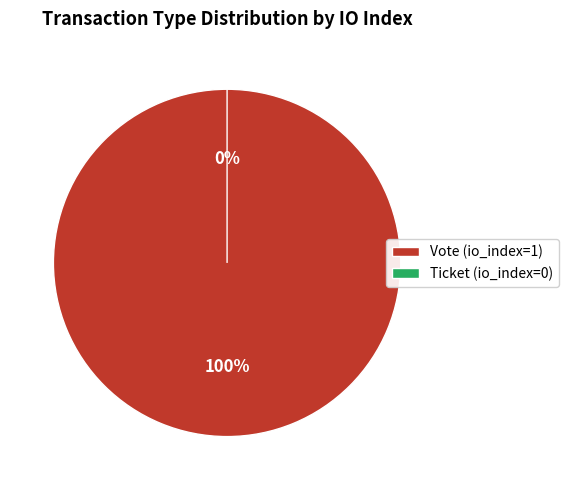

Rank the categories by value from lowest to highest.

Ticket, Vote